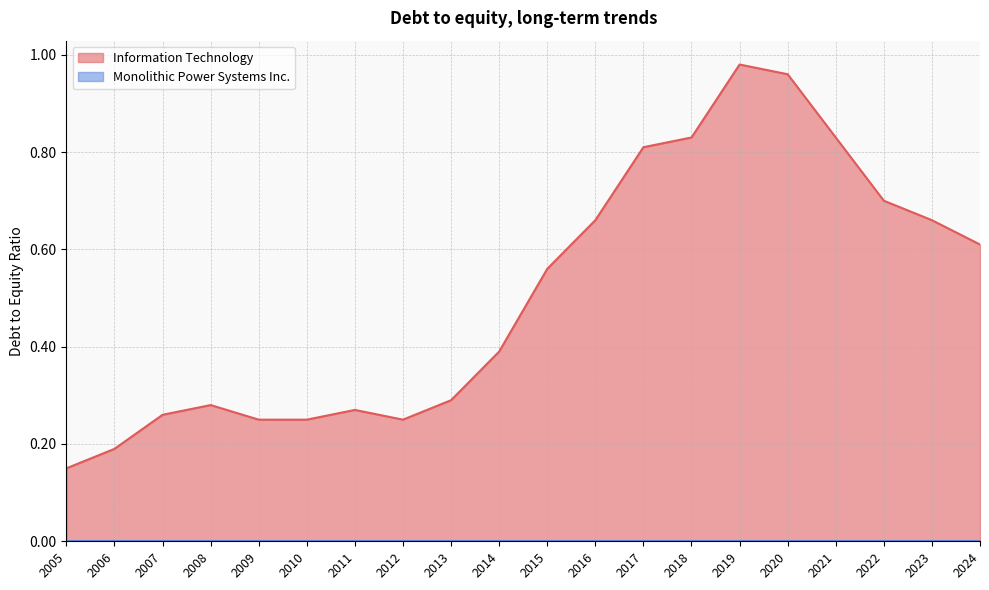

What is the change in value from 2005 to 2007?

+0.1